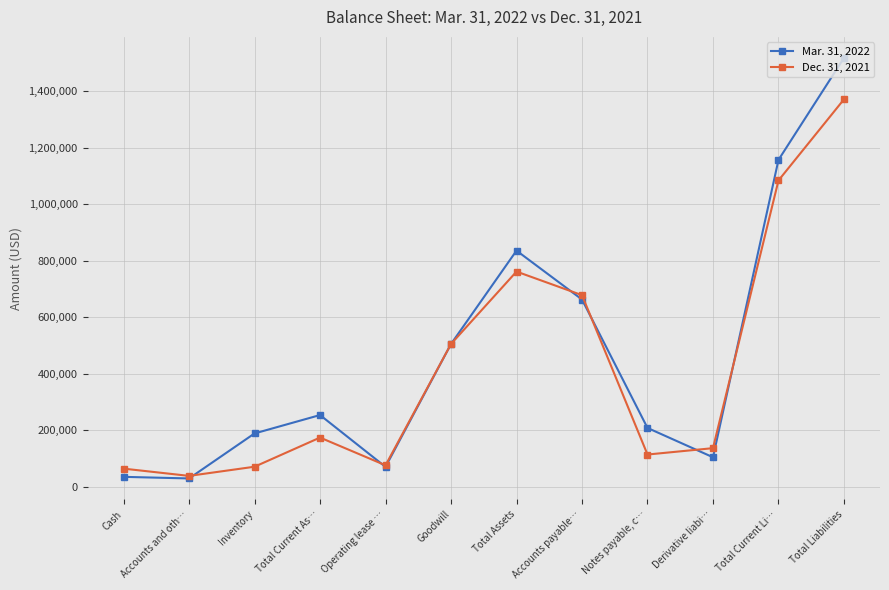

What is the approximate value of Dec. 31, 2021 at Accounts payable…, to the nearest 100?

678300